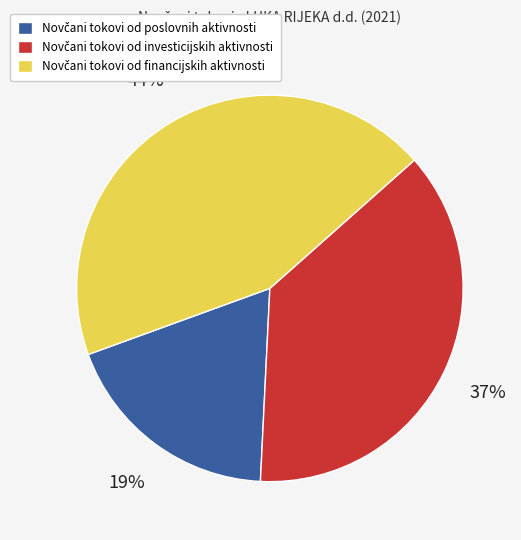

Count the number of slices in the pie.

3